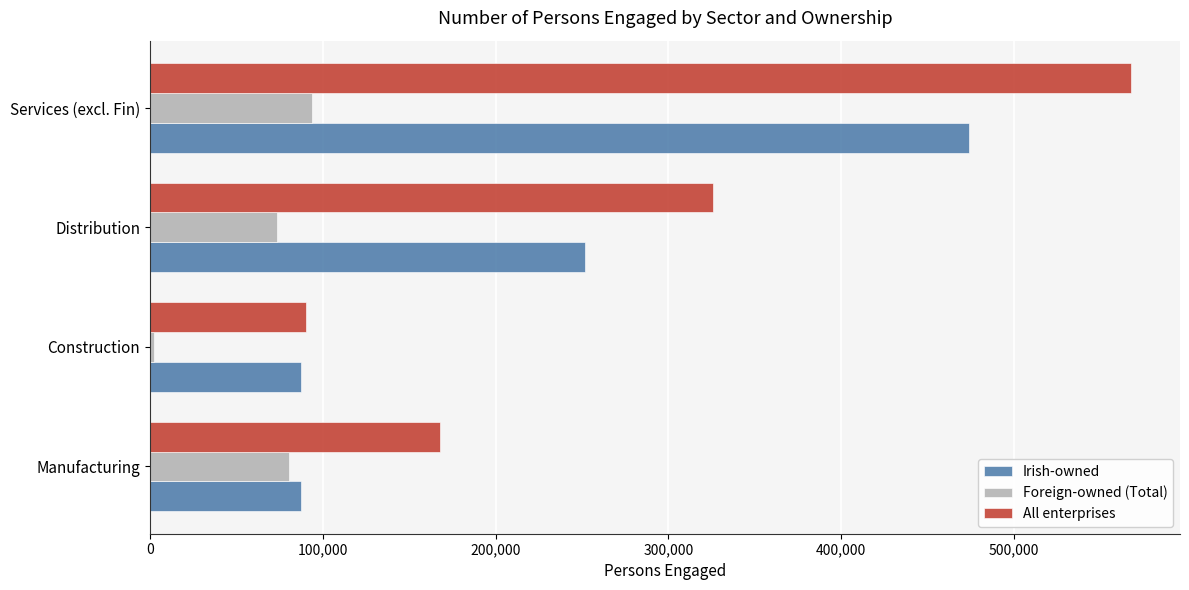

Which series changed the most between Construction and Distribution?

All enterprises